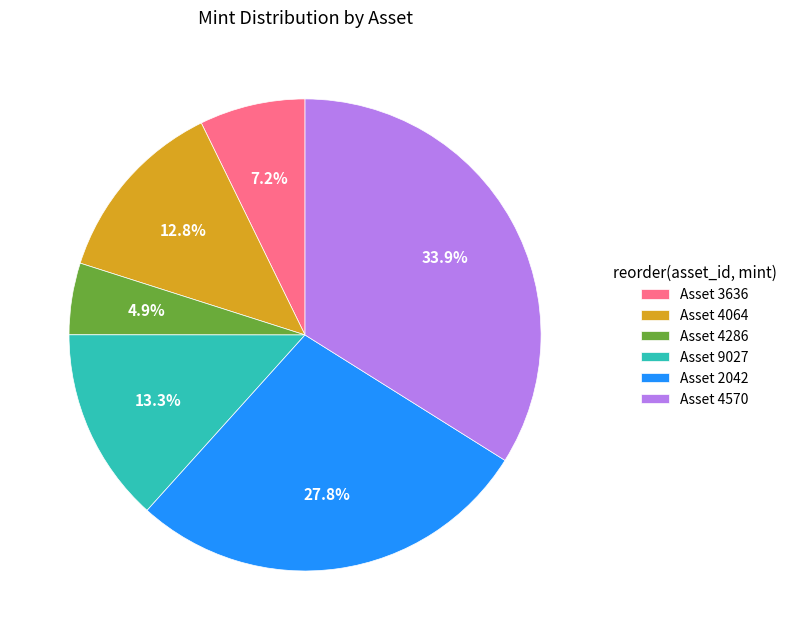

Is there any slice that represents more than half of the pie?

No